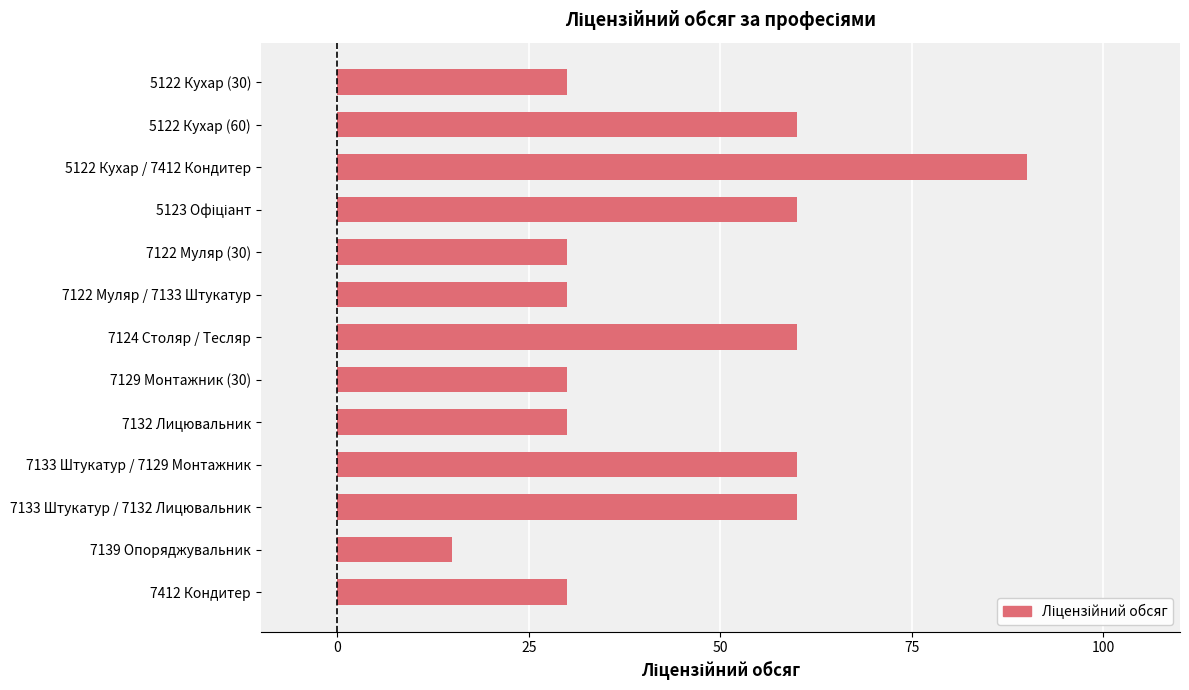

What is the value of the 10th bar from the top?

60